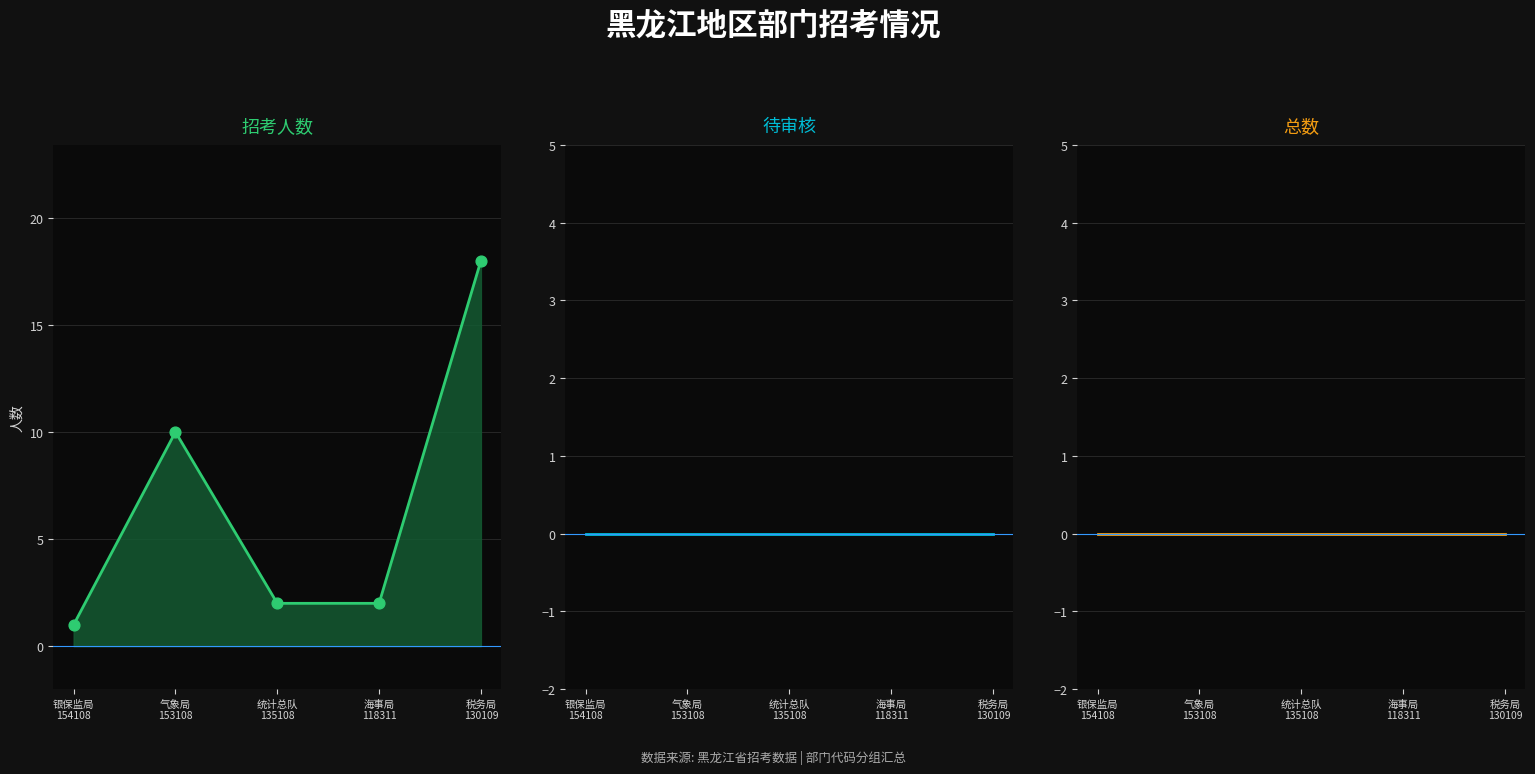

Which series contains the highest Y value?

招考人数_line